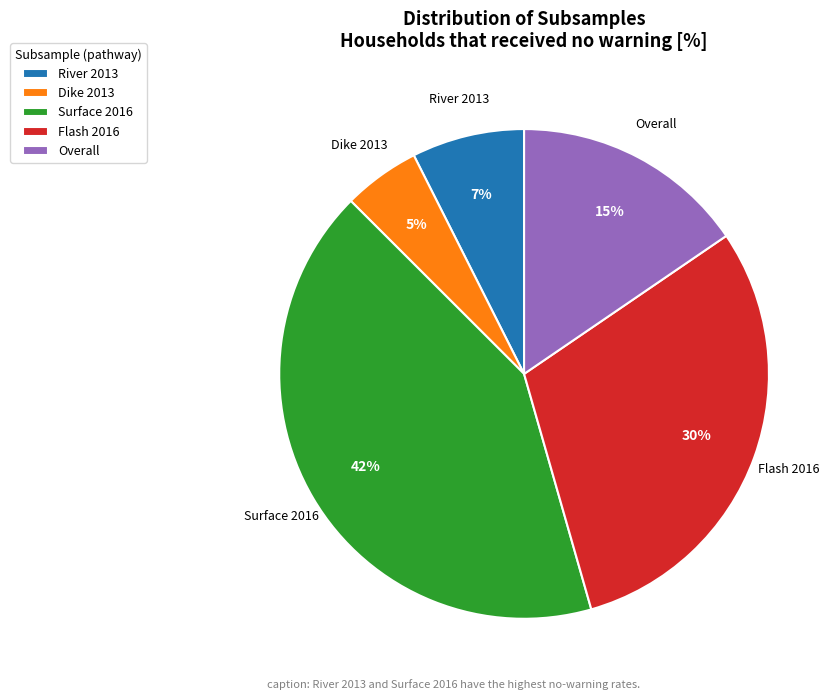

To the nearest percent, what is the difference between the largest and smallest slice percentages?

37%